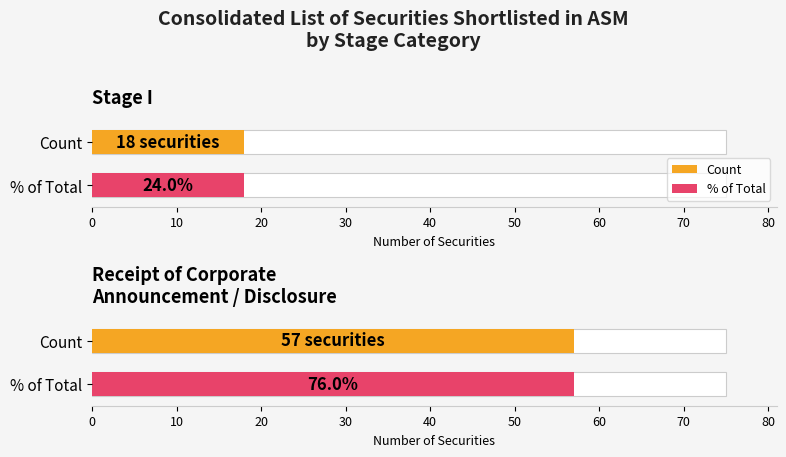

Are the bars horizontal?

Yes